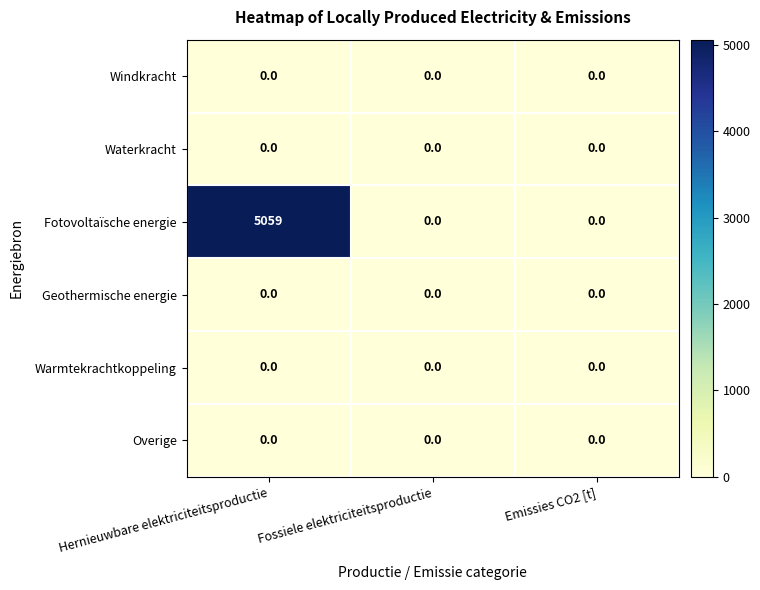

Between Hernieuwbare elektriciteitsproductie and Emissies CO2 [t], which series saw the biggest shift?

Fotovoltaïsche energie